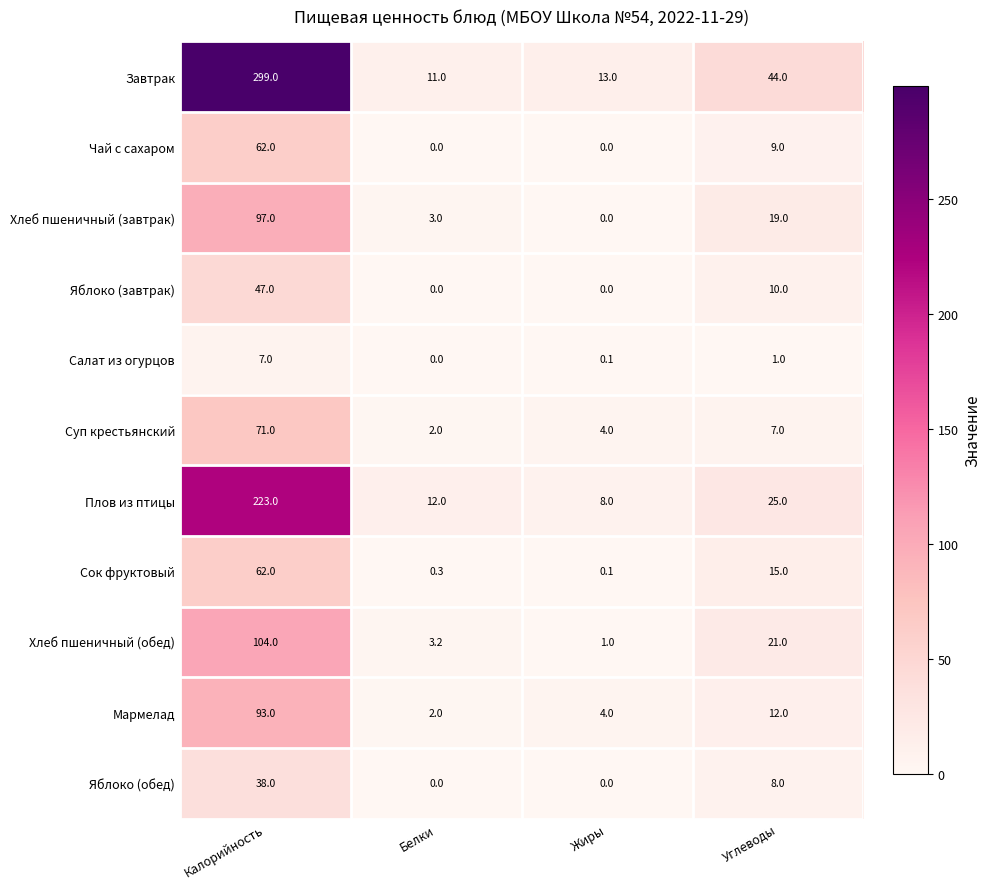

What is the highest value of the Салат из огурцов series?

7.0